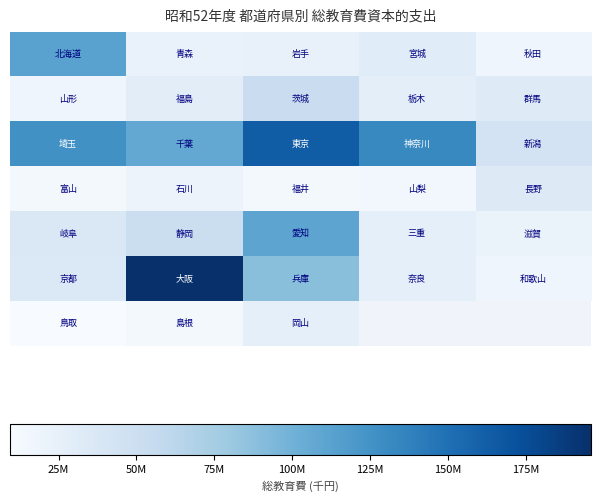

What is the greatest value displayed?

196104892.0